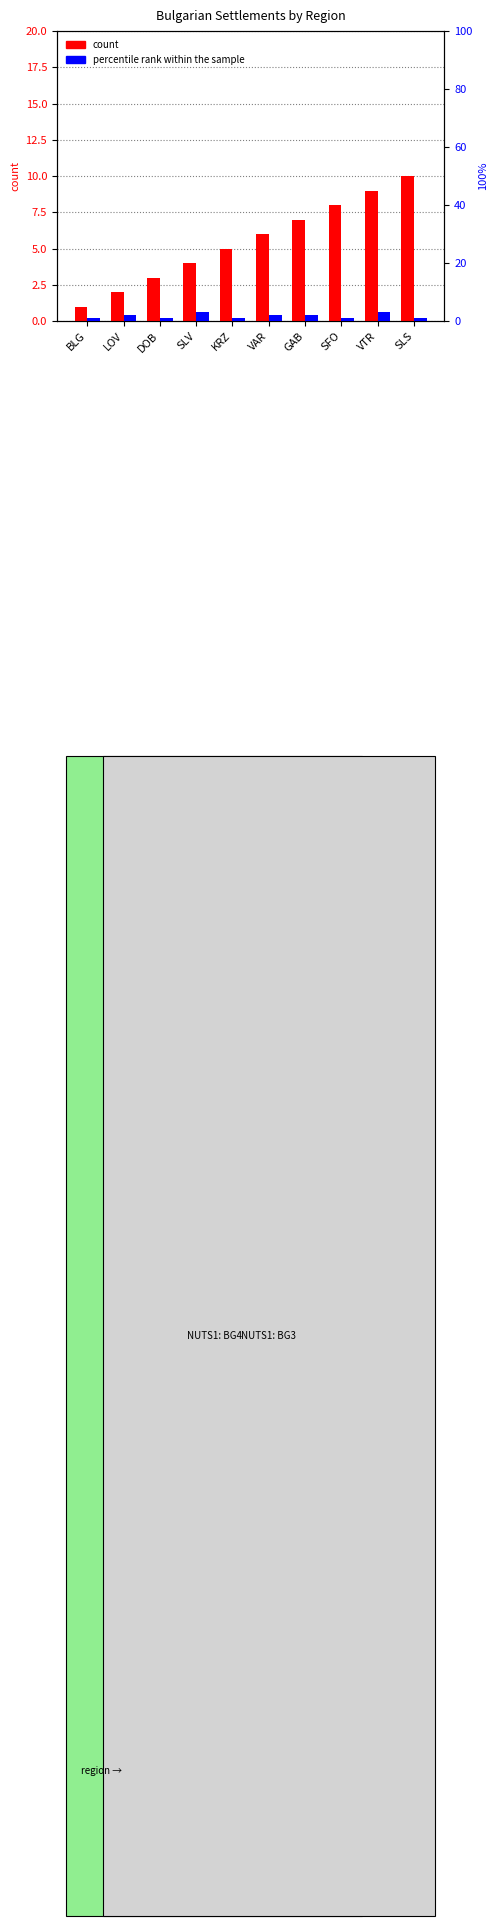

What value does the percentile rank within the sample series have at SLV?

3